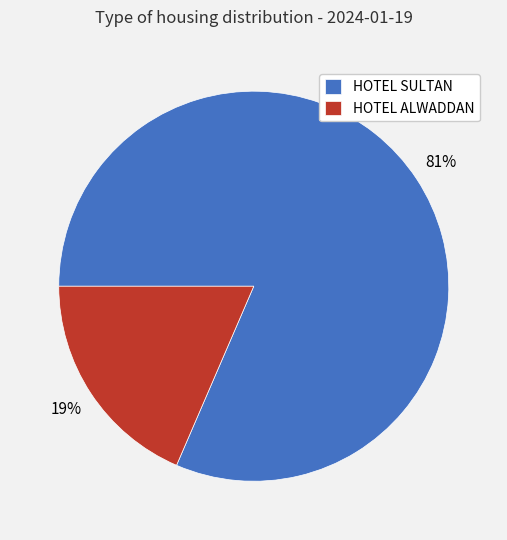

To the nearest percent, what is the combined percentage of HOTEL ALWADDAN and HOTEL SULTAN?

100%